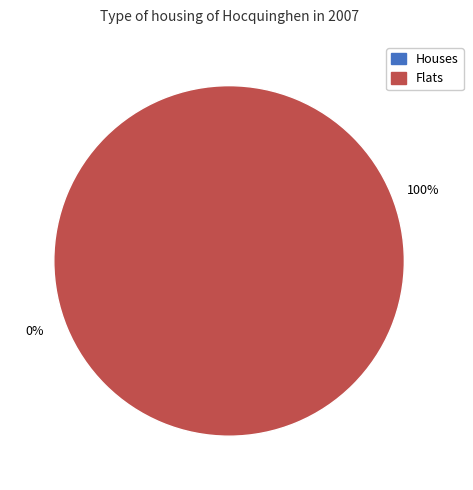

Count the number of slices in the pie.

2